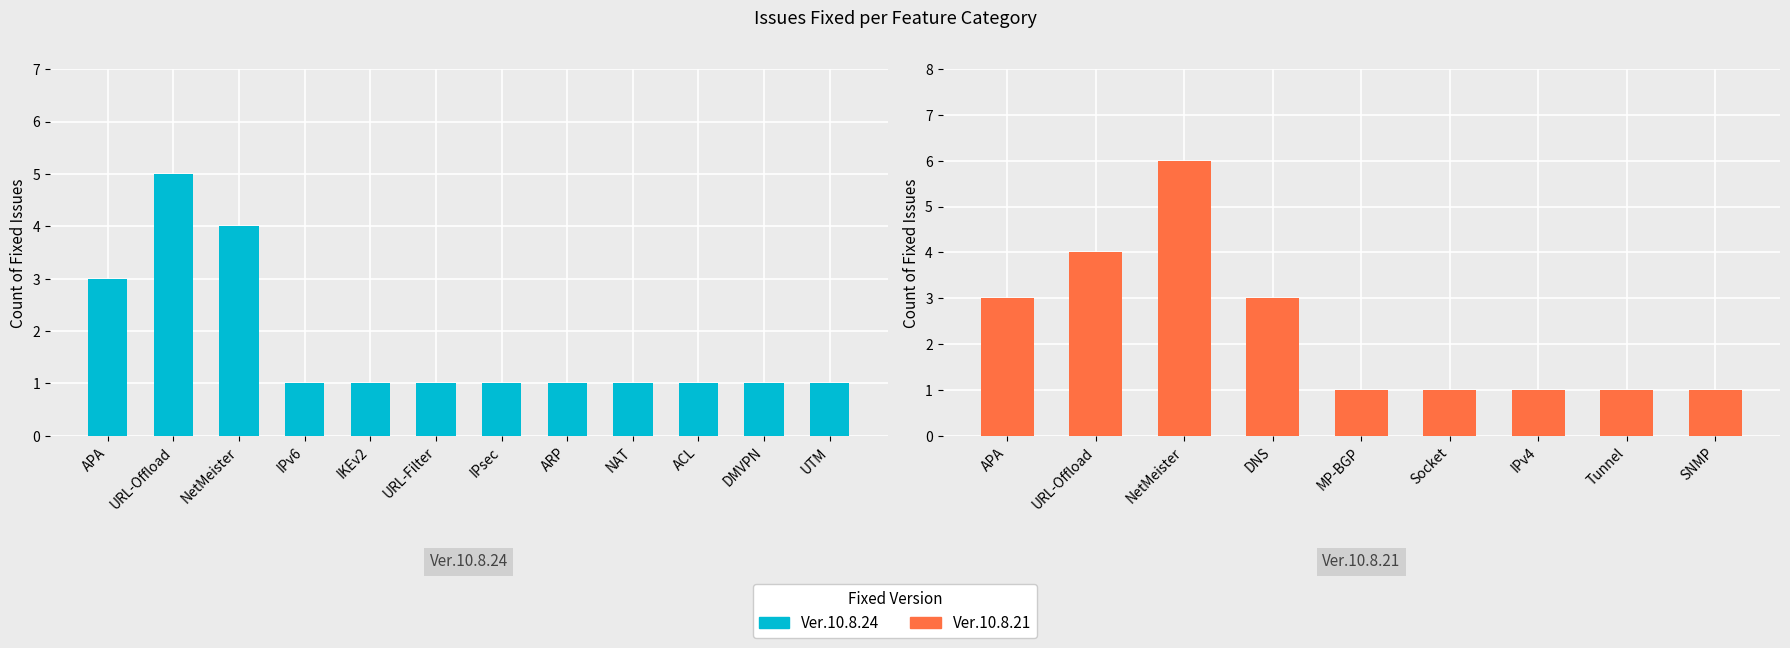

What is the label of the 10th bar from the left?

ACL